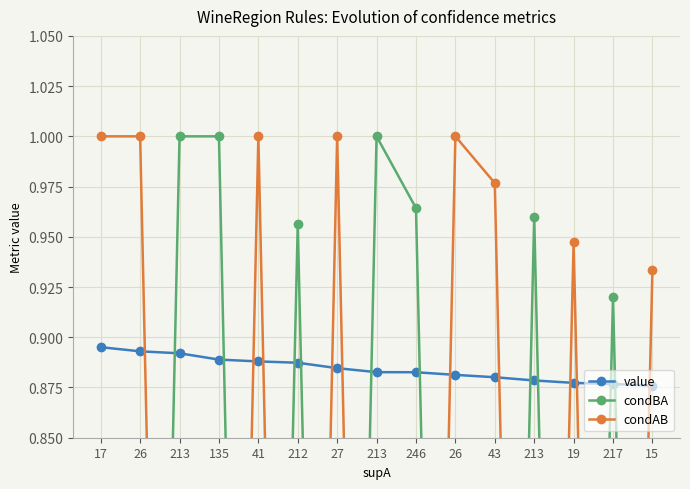

Which category has the highest value in the condBA series?

213